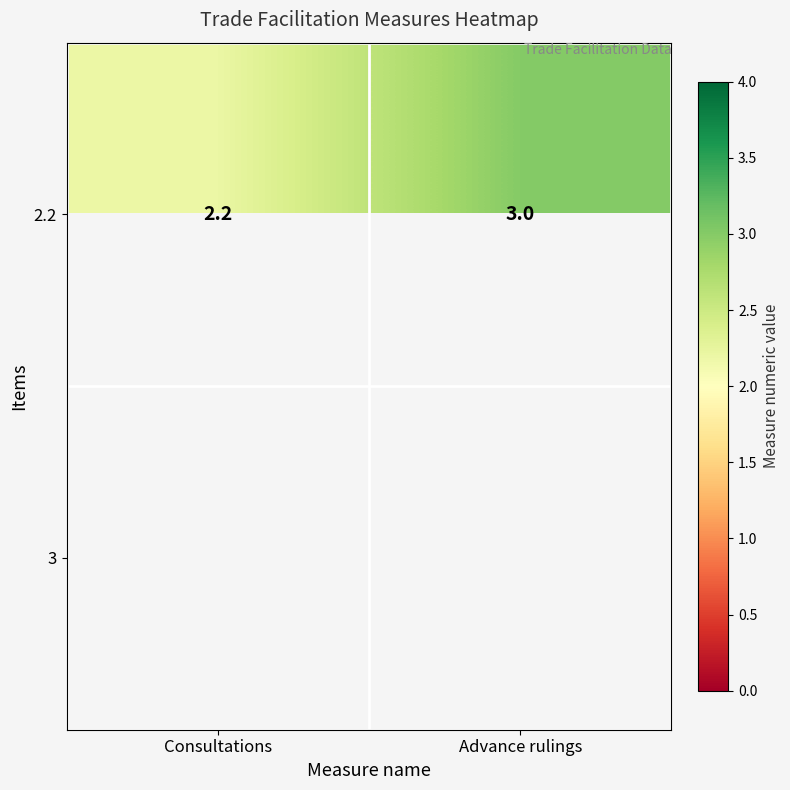

At which label is 2.2 closest to 2?

Consultations